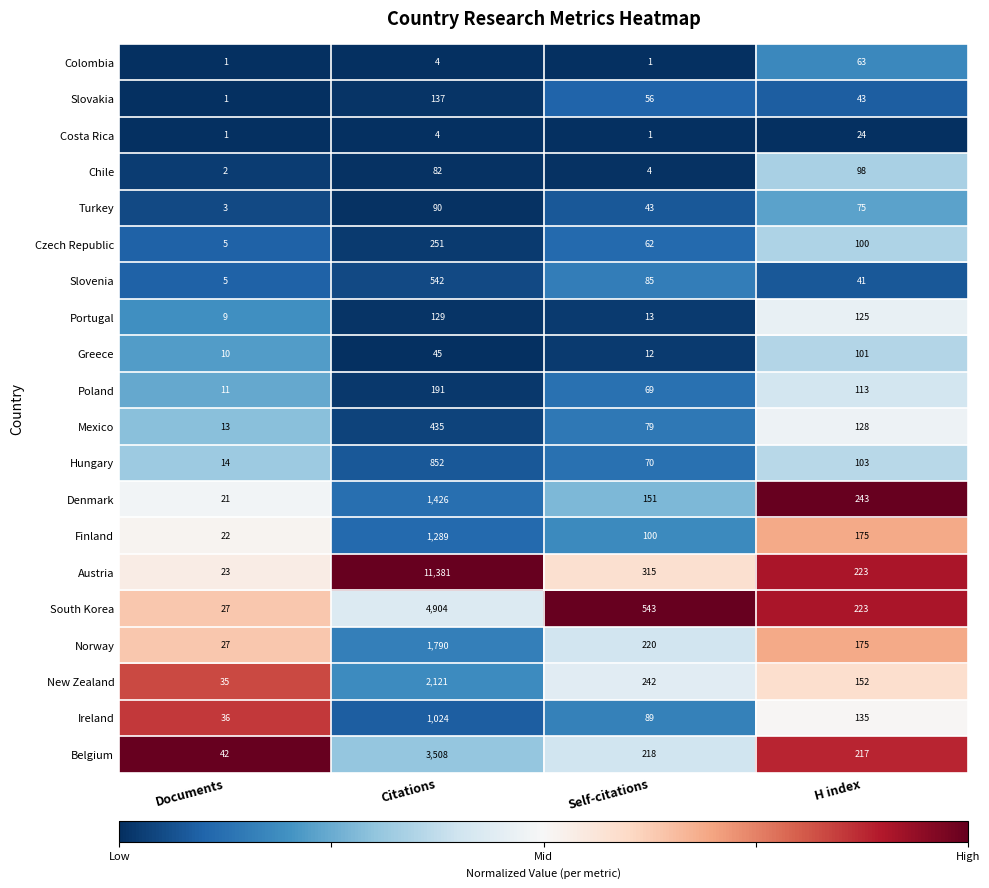

What is the difference between the second highest and second lowest values in the Colombia series?

3